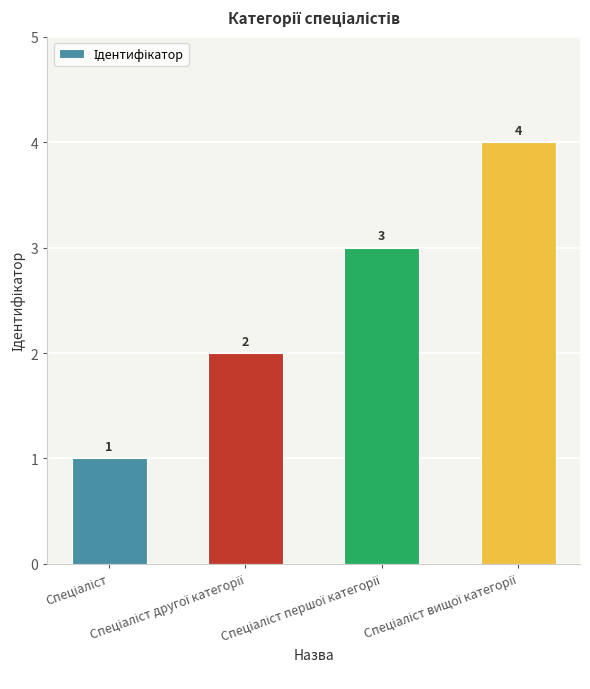

What is the difference between the maximum and minimum values?

3